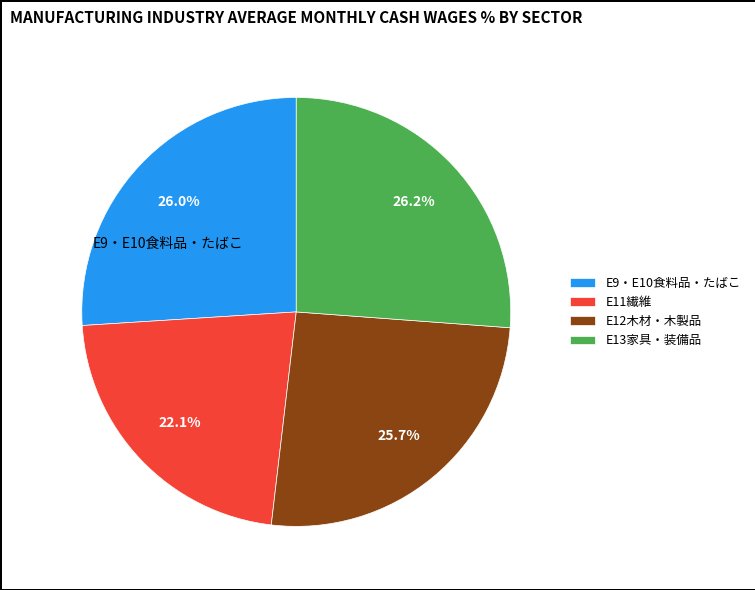

What is the ratio of the value at E12木材・木製品 to the value at E11繊維?

1.2